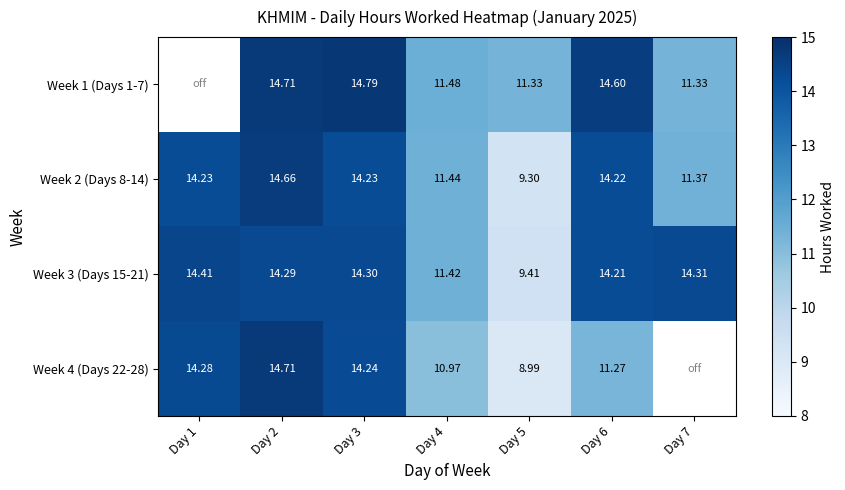

What is the difference between the maximum and minimum values in the Week 3 (Days 15-21) series?

5.0